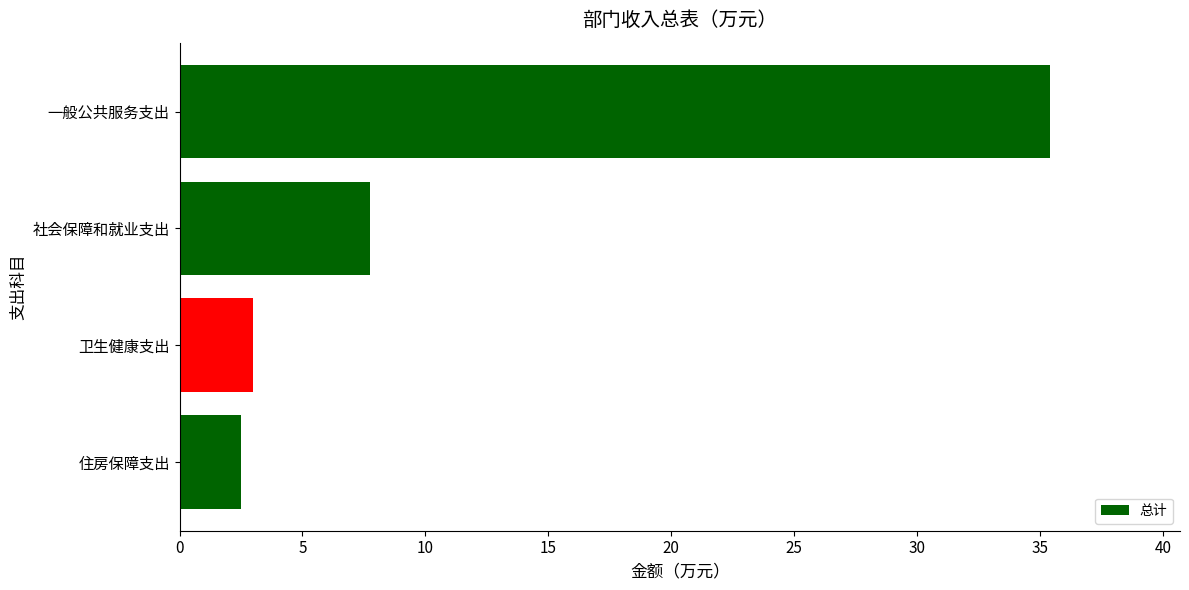

Which category has the highest value across all series?

一般公共服务支出